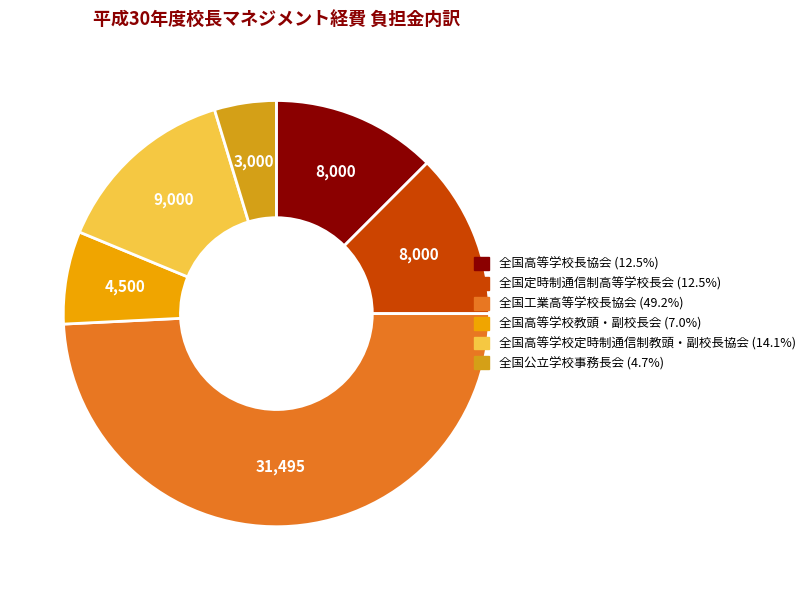

What is the ratio of the value at 全国工業高等学校長協会 to the value at 全国高等学校教頭・副校長会?

7.0